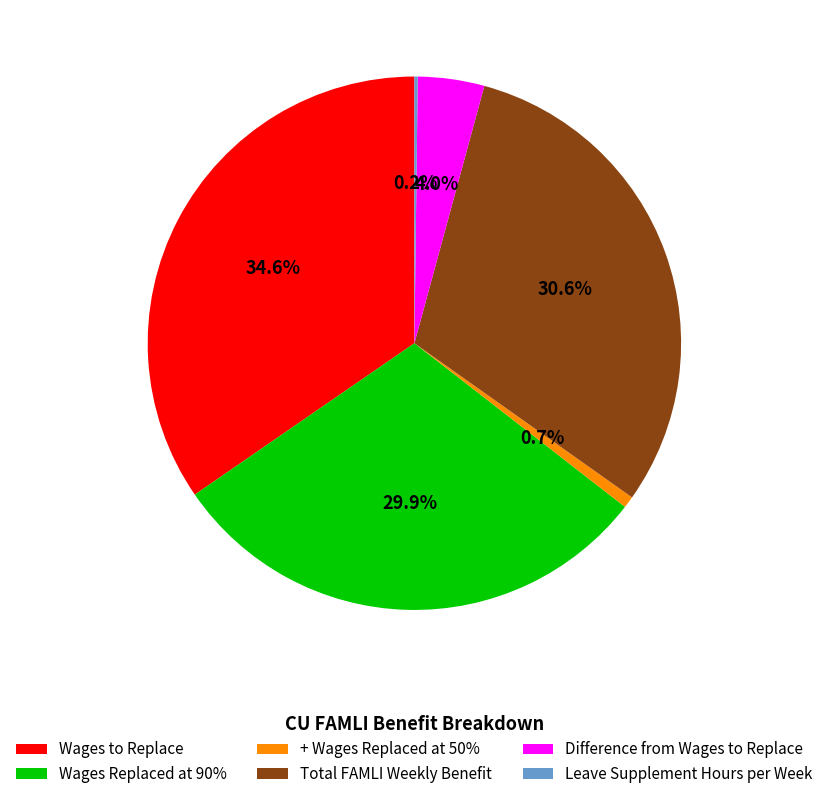

What is the largest slice in the pie chart?

Wages to Replace